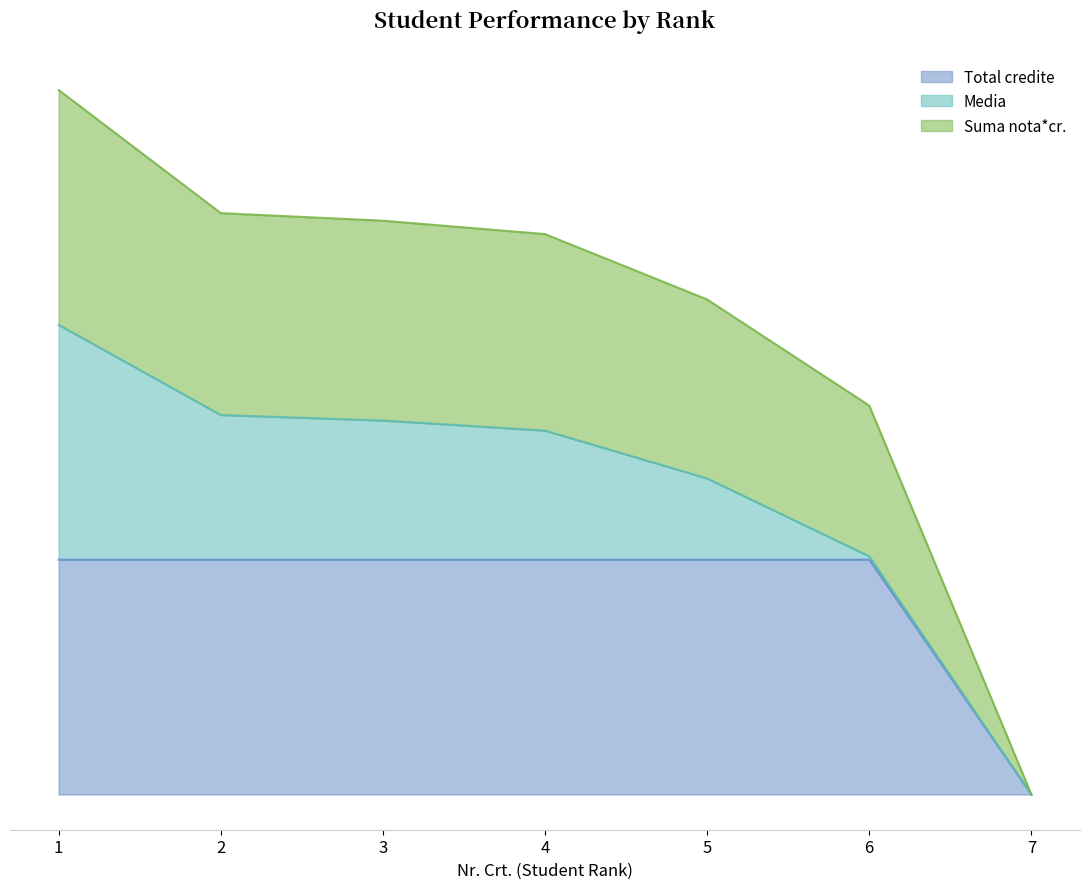

Does the chart display data point markers on the line(s)?

No